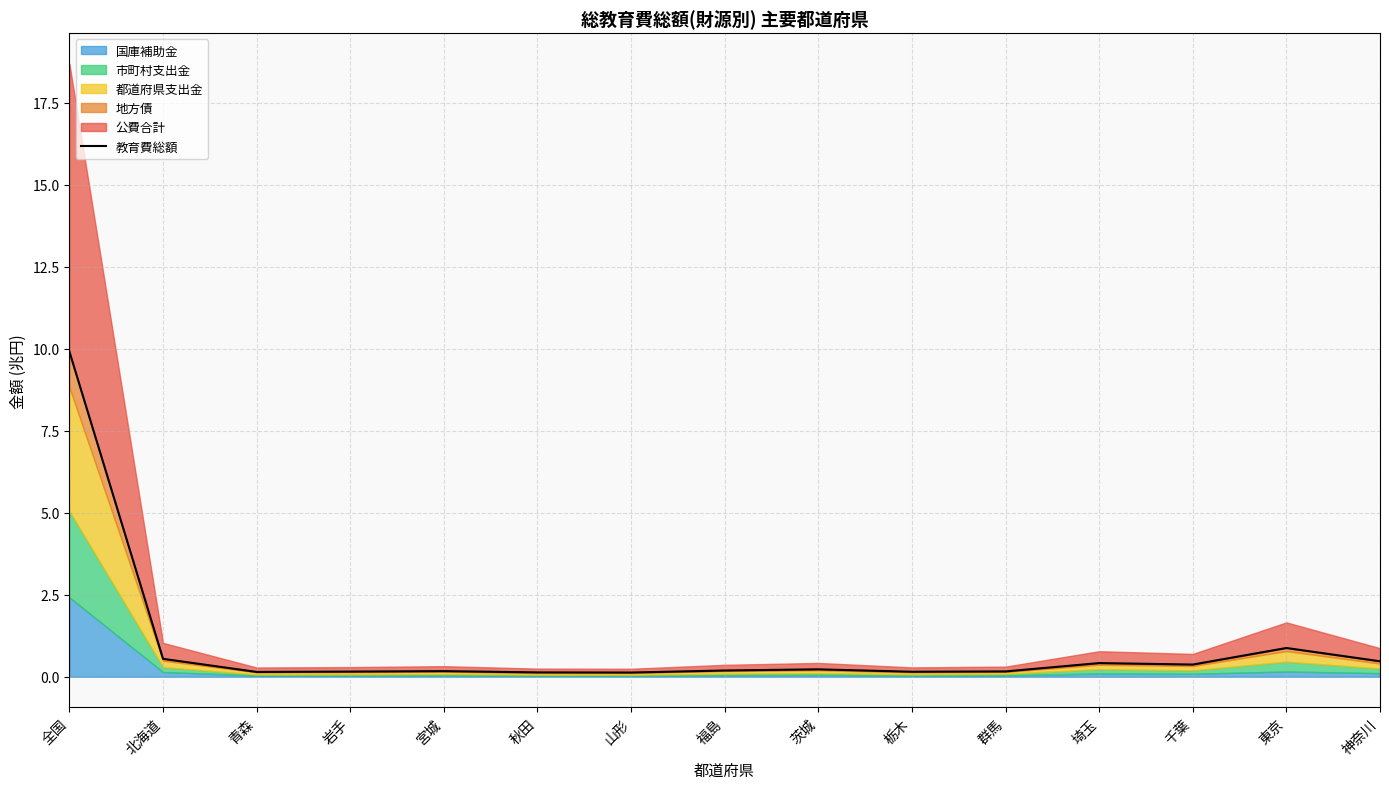

What is the average value?

0.9